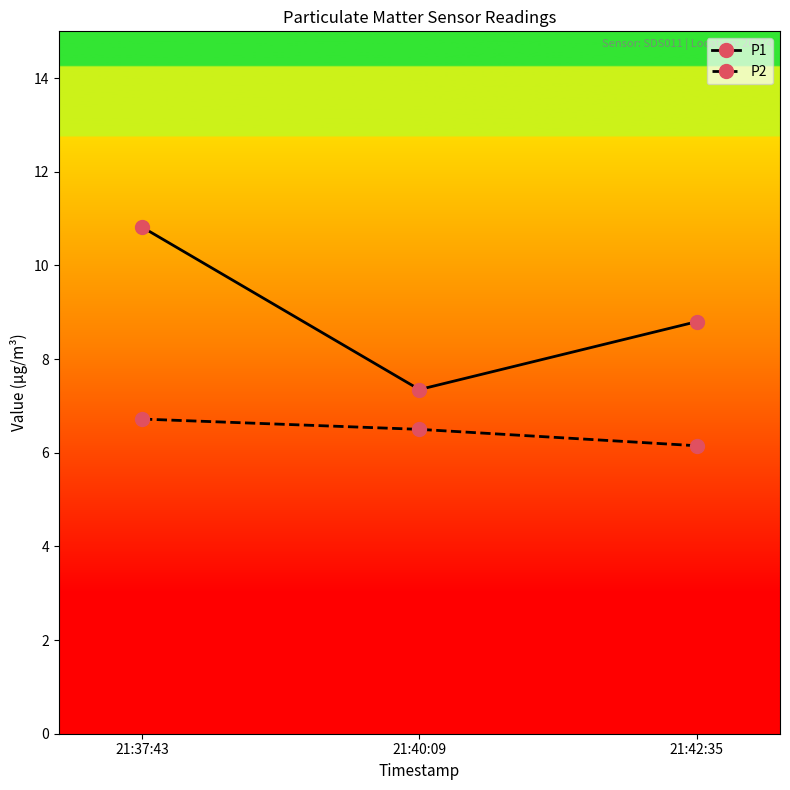

At how many categories does at least one series exceed 10?

1